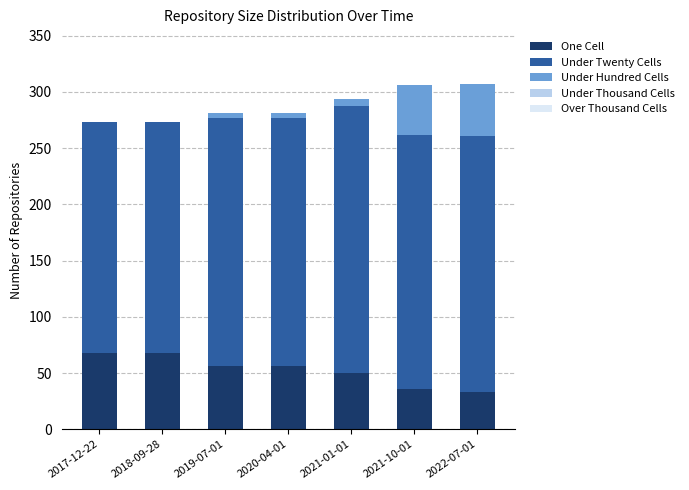

Does the chart contain stacked bars?

Yes